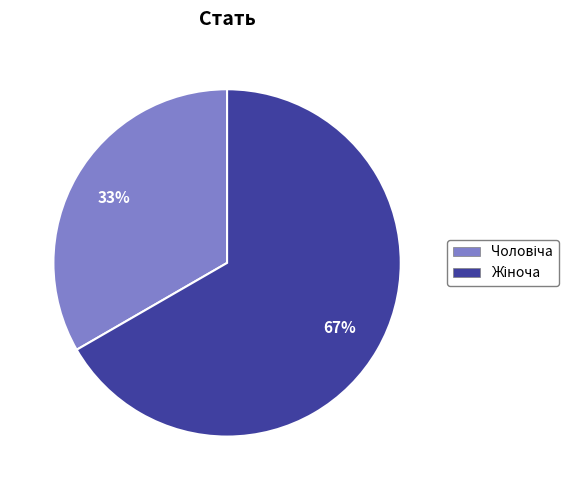

To the nearest percent, what is the average slice percentage?

50%